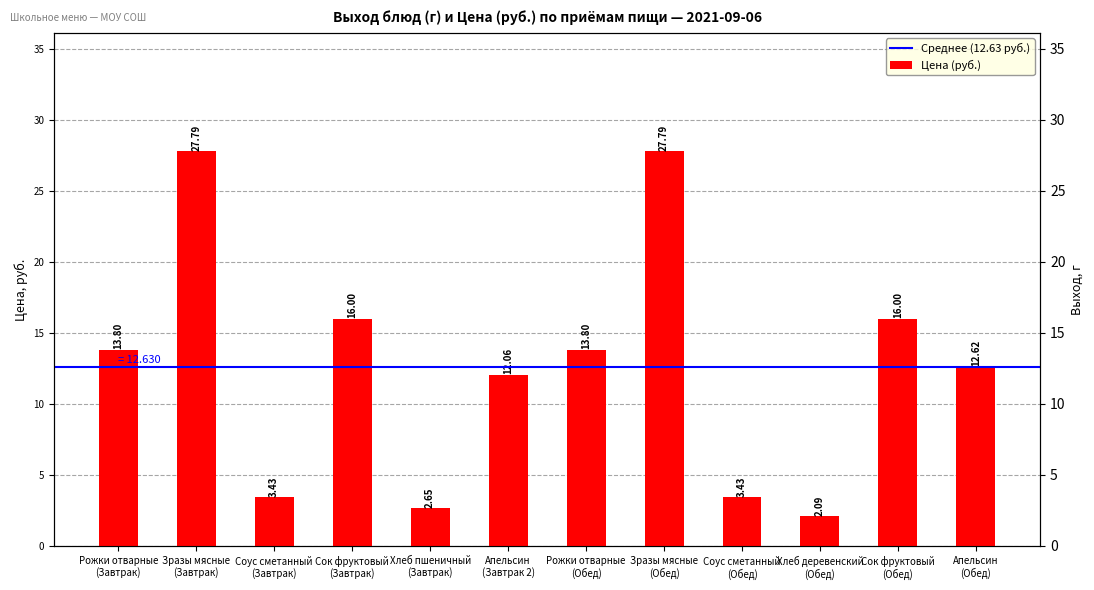

Approximately how many times larger is the value at Апельсин
(Завтрак 2) compared to Хлеб деревенский
(Обед)?

5.8